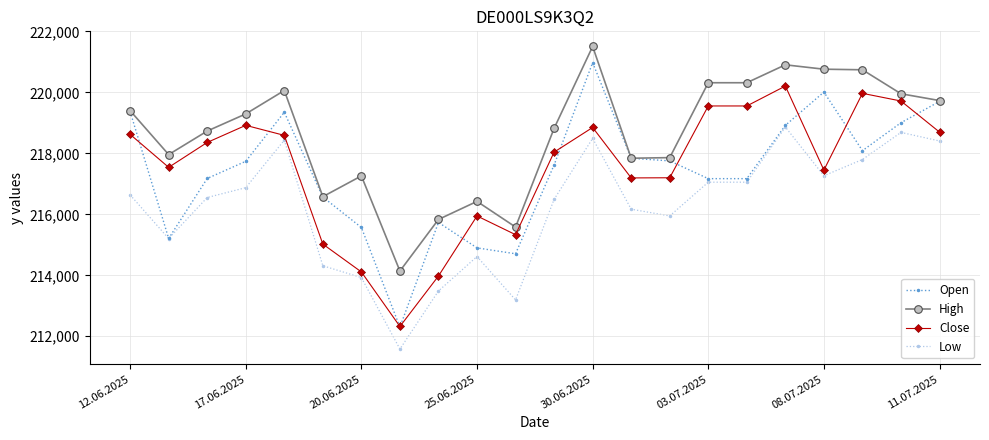

What is the value of the Close point at the 4th from the left?

218921